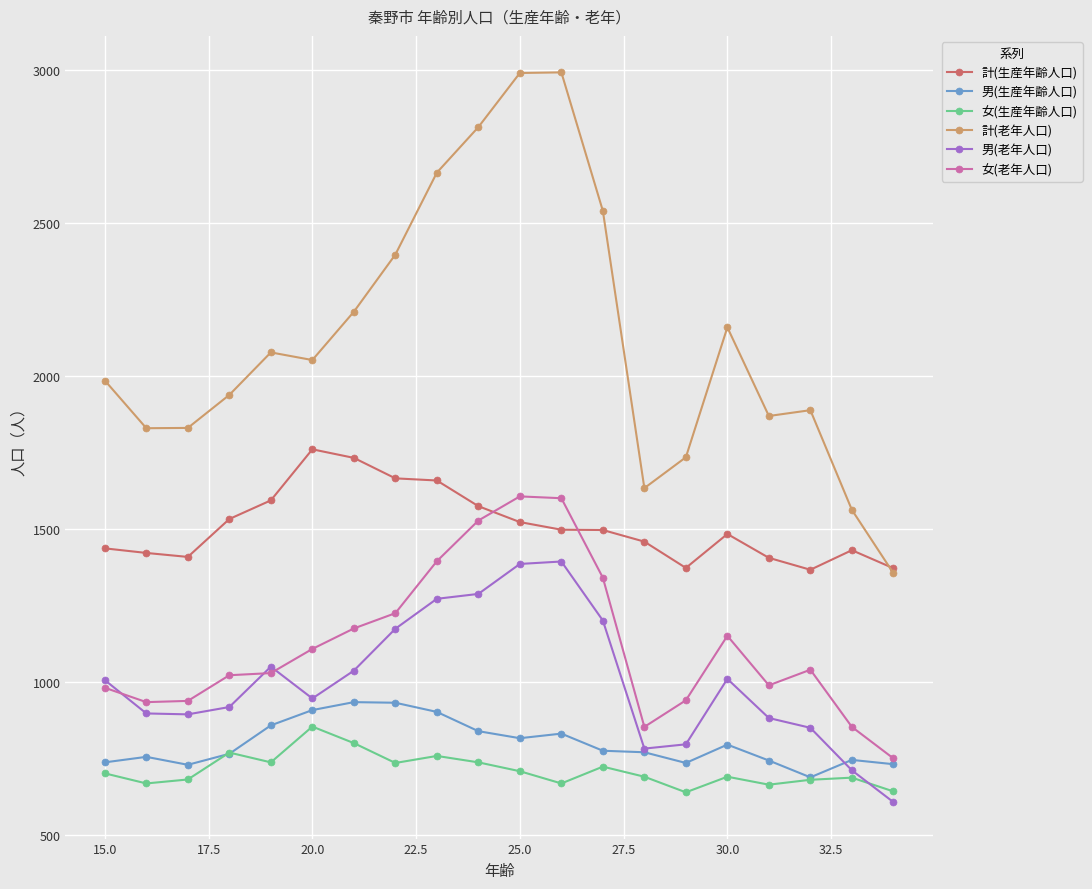

What is the lowest value of the 男(老年人口) series?

606